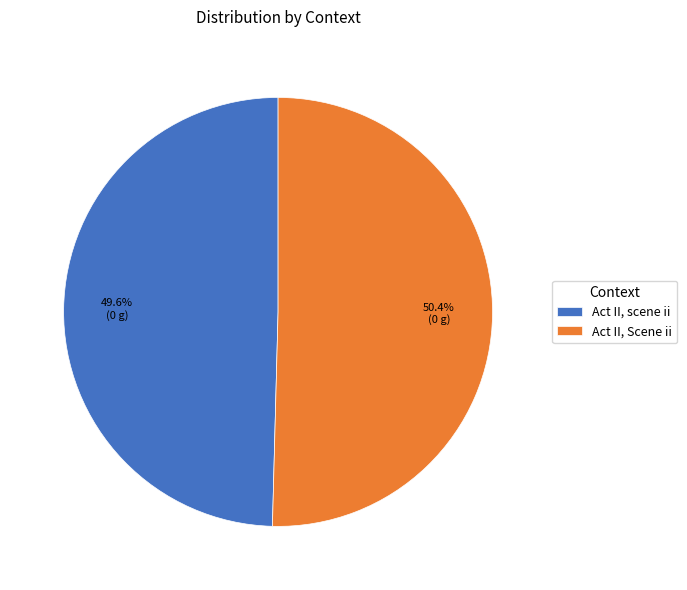

How many segments does this pie chart have?

2